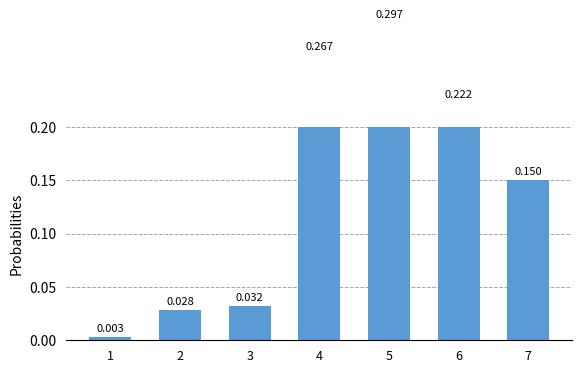

Where is the data nearest to the value 0?

1